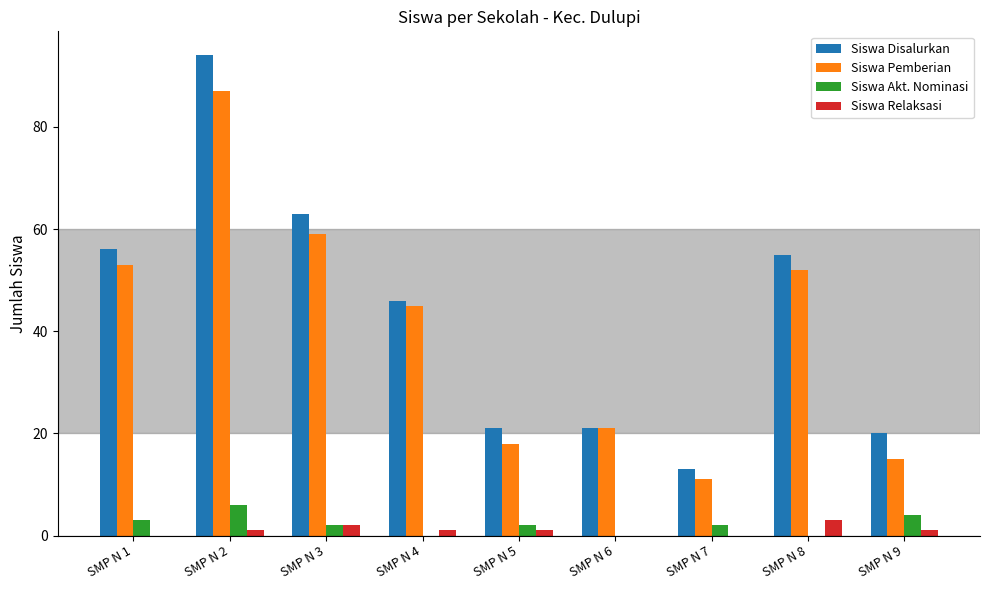

What is the sum of all Siswa Pemberian values?

361